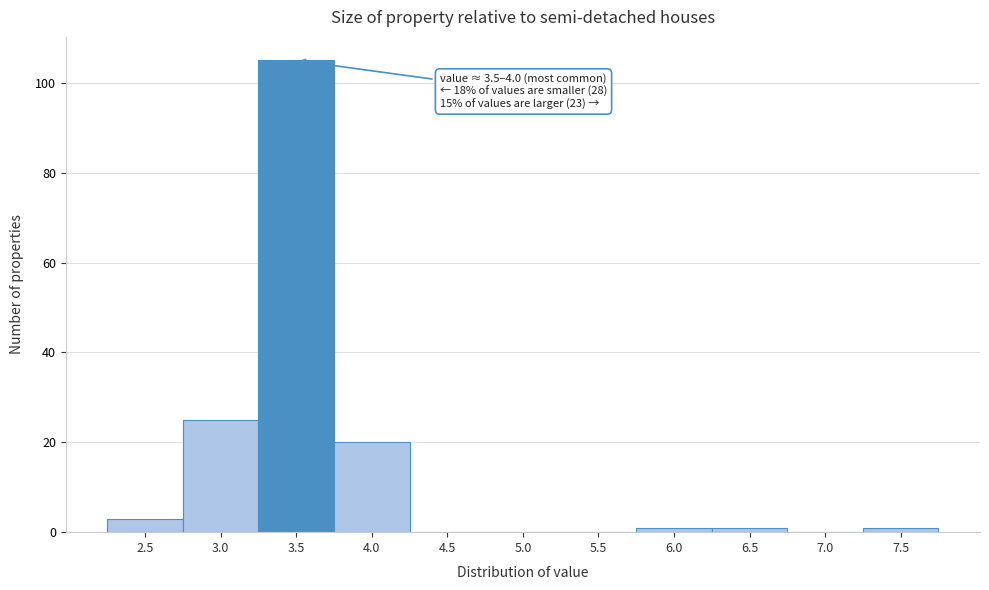

Reading left to right, transcribe all the data shown in this chart.

2.5=3	3.0=25	3.5=105	4.0=20	4.5=0	5.0=0	5.5=0	6.0=1	6.5=1	7.0=0	7.5=1